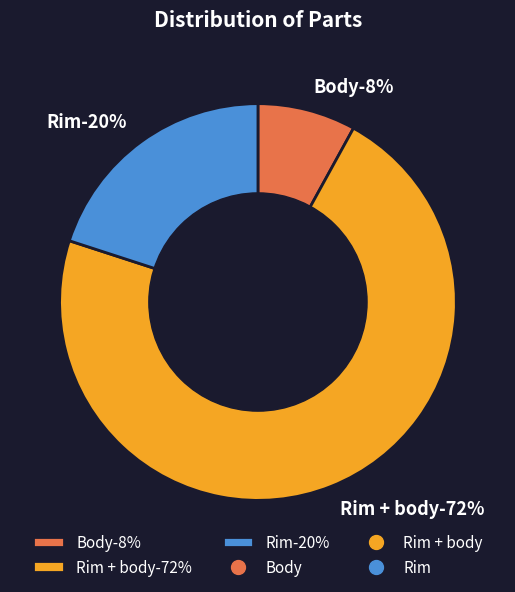

What percentage is the Body slice, to the nearest percent?

8%